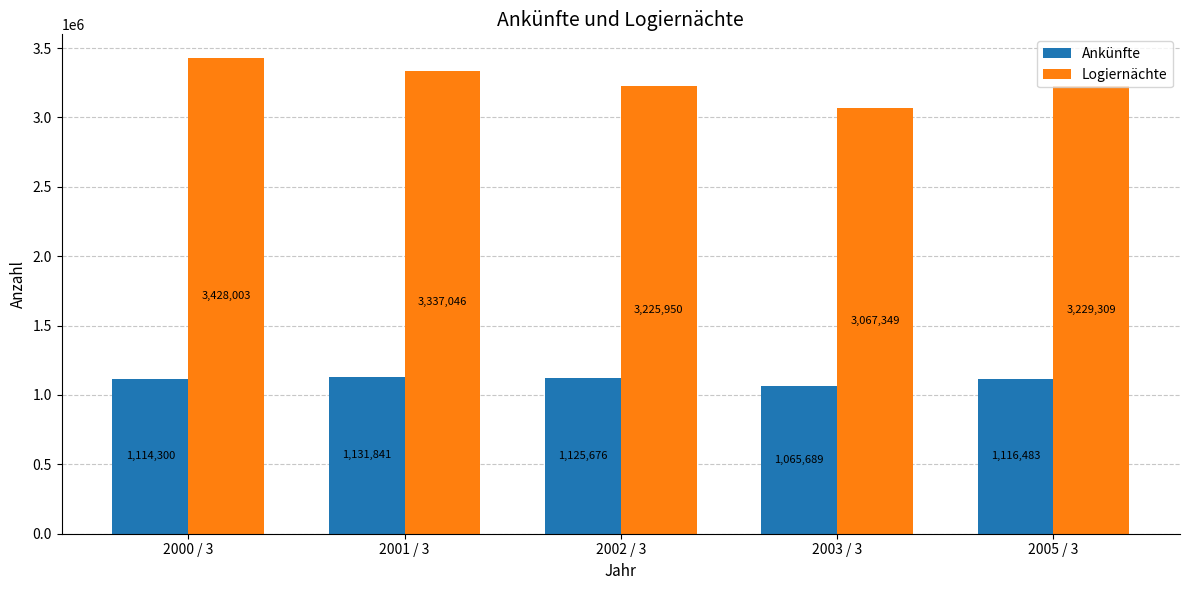

What is the average value of the Ankünfte series?

1110798